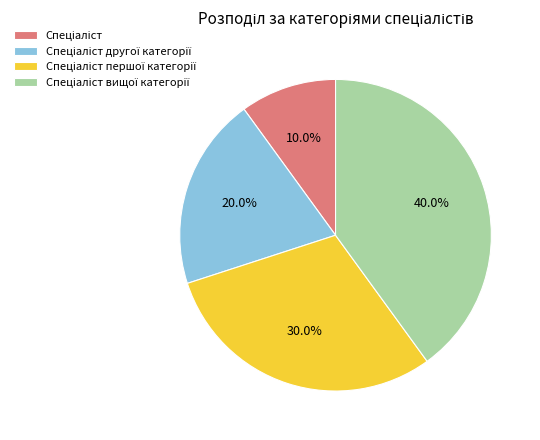

How many slices are in this pie chart?

4